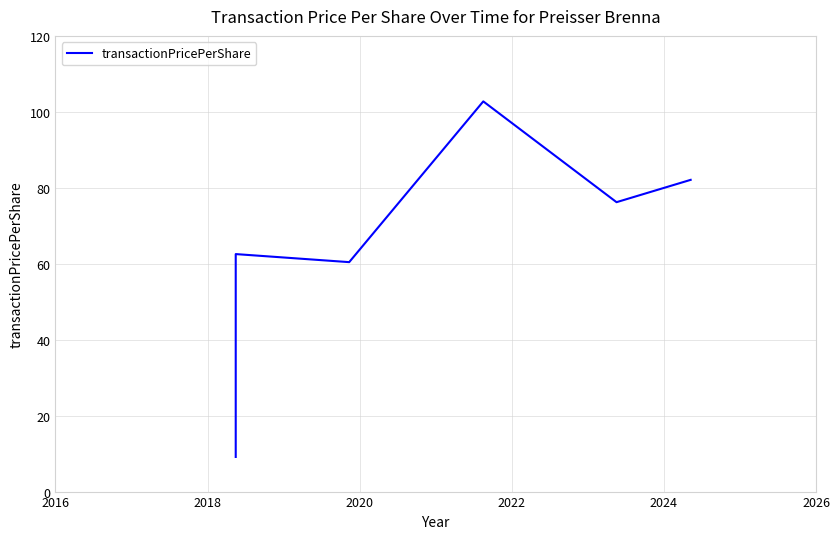

Count the number of categories in the chart.

7